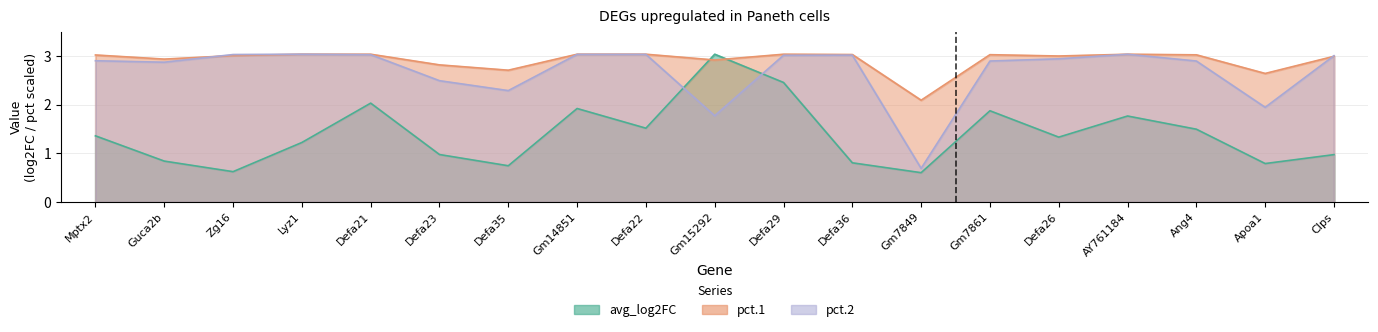

The pct.2 series shows 2.3 at Defa35. True or false?

True